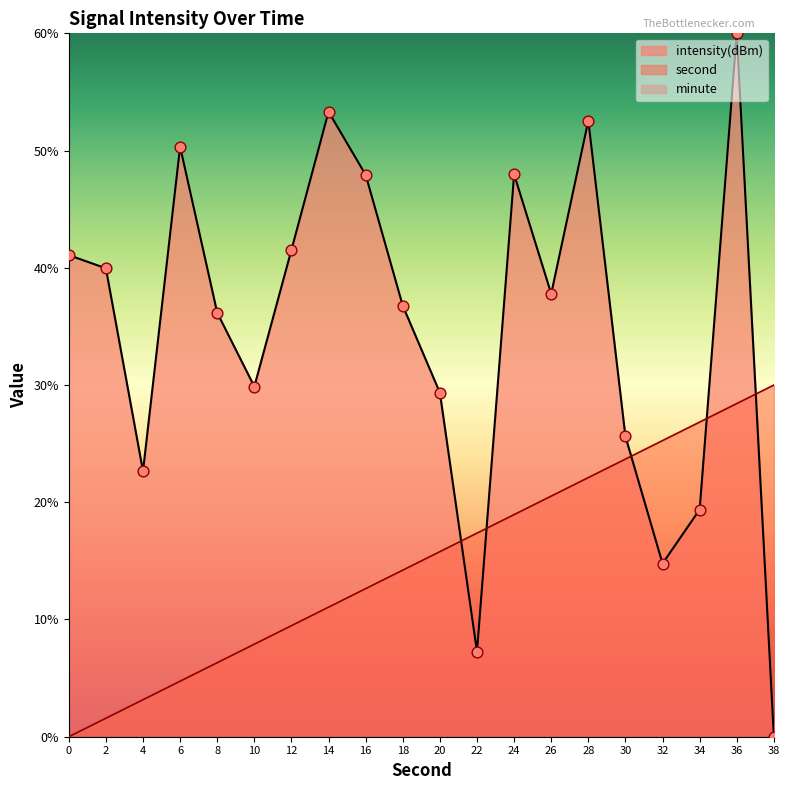

Which series has the widest spread of Y values?

intensity